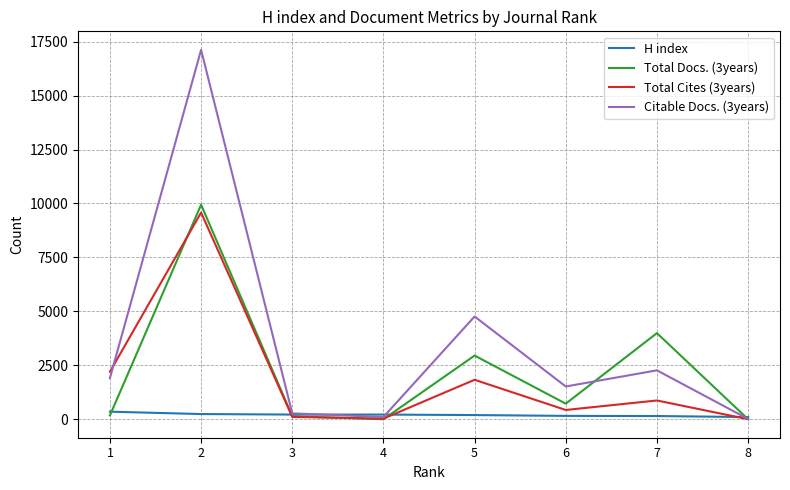

What is the greatest value displayed?

17122